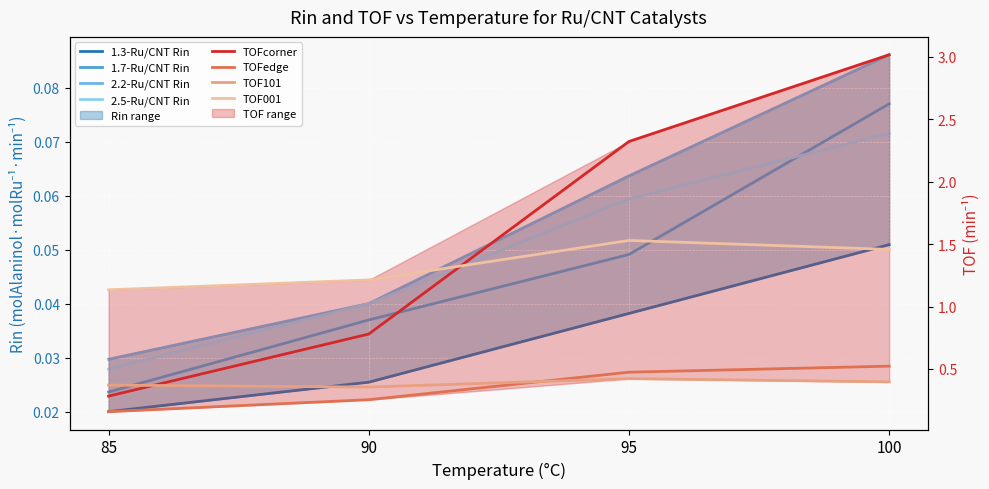

The value of 1.3-Ru/CNT Rin at 95 is 0.0. True or false?

True